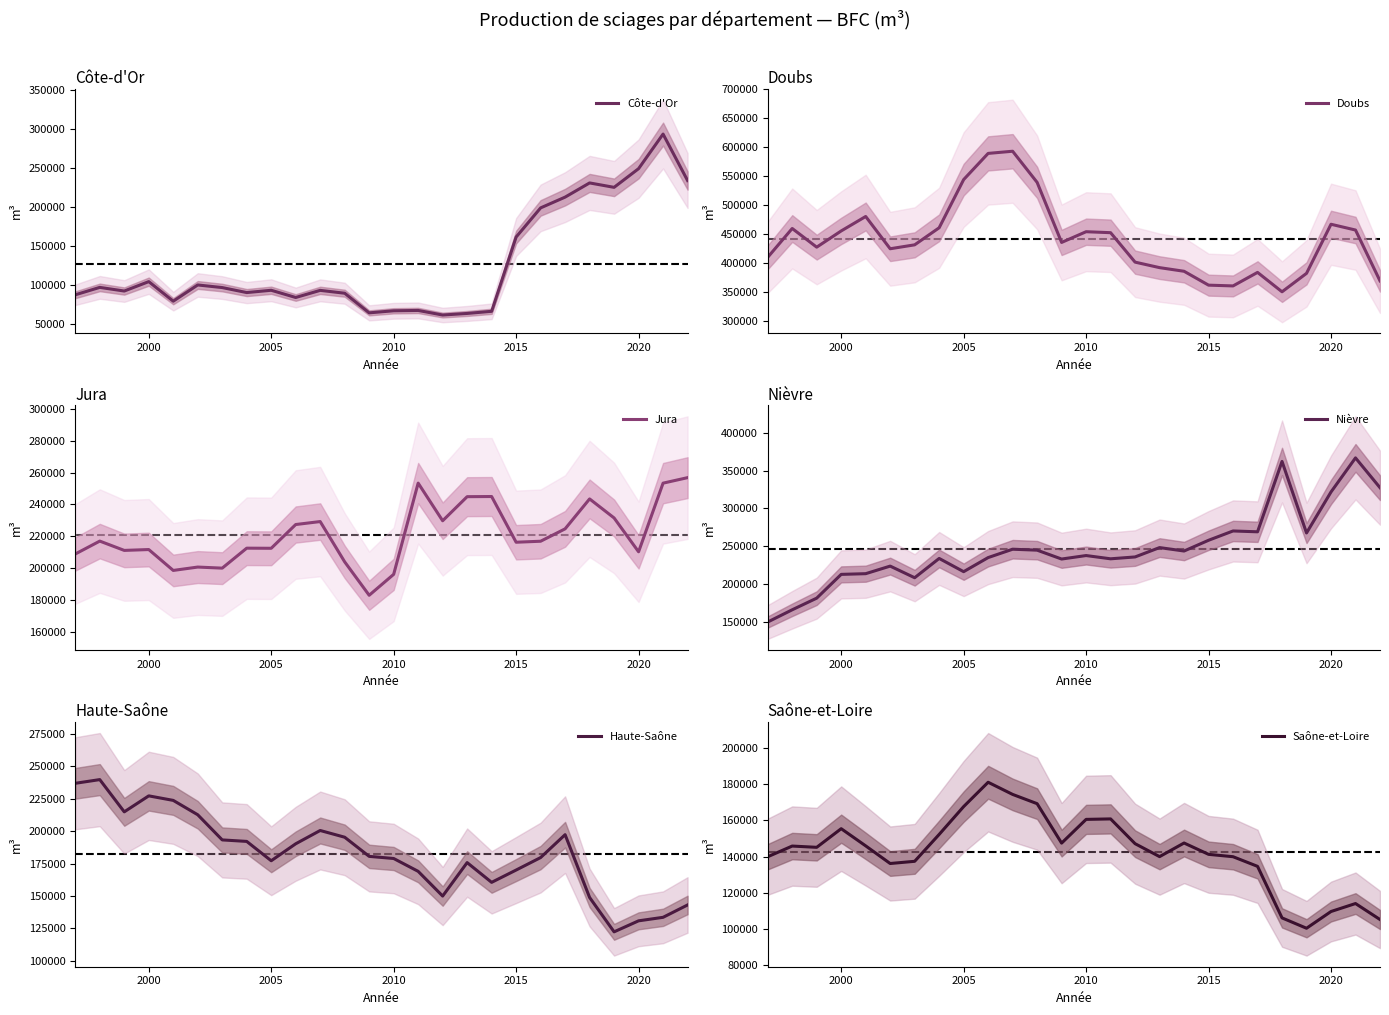

What is the lowest value of the Côte-d'Or series?

61691